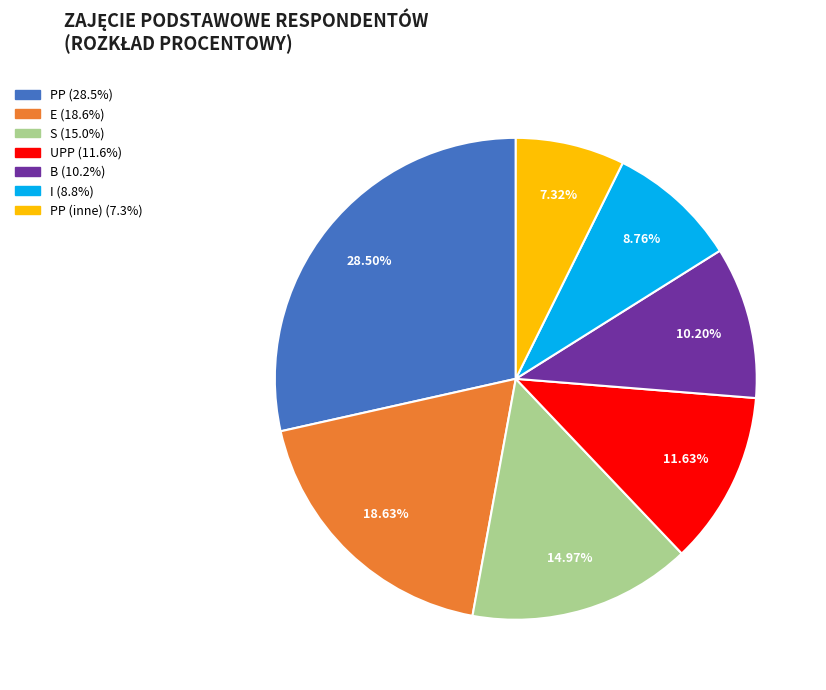

Is there a majority slice in this chart?

No